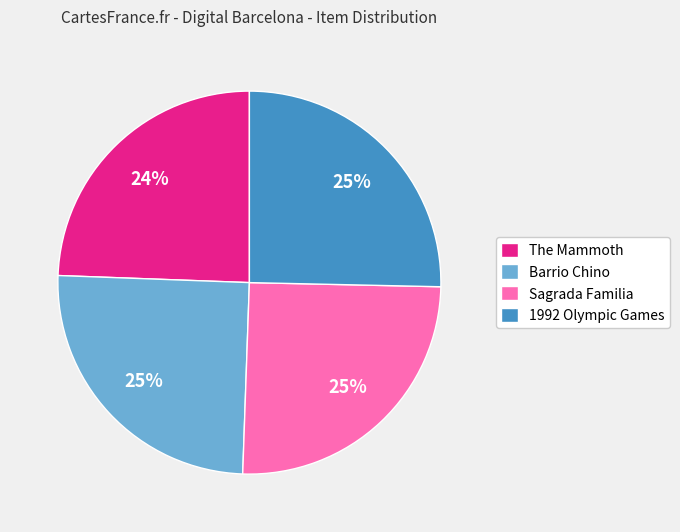

What percentage is the Barrio Chino slice, to the nearest percent?

25%